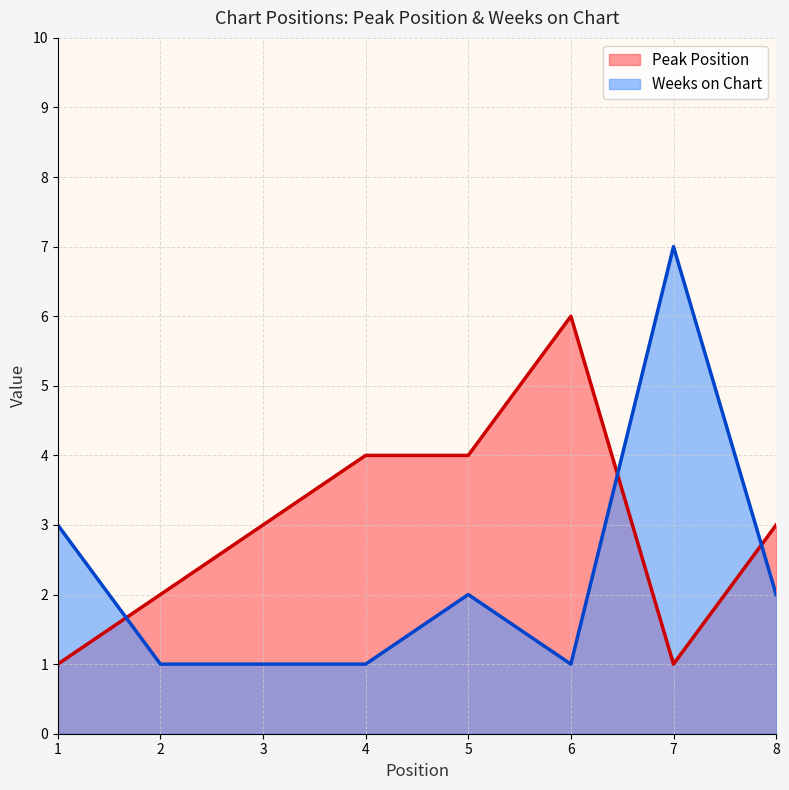

What is the difference between the maximum and second lowest values in the Peak Position series?

5